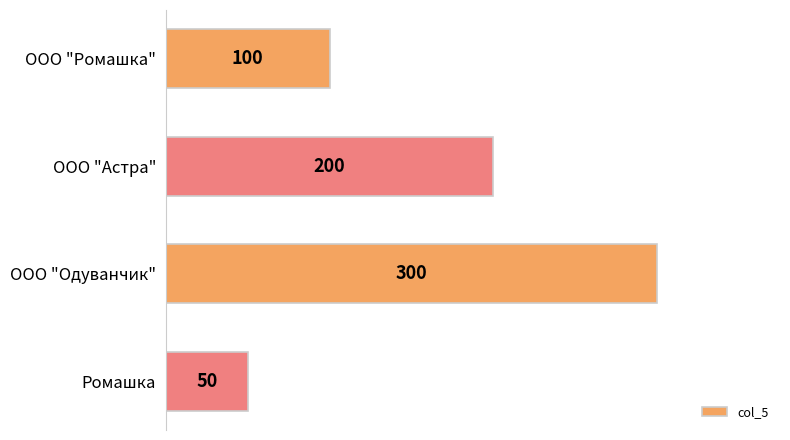

What is the smallest value displayed?

50